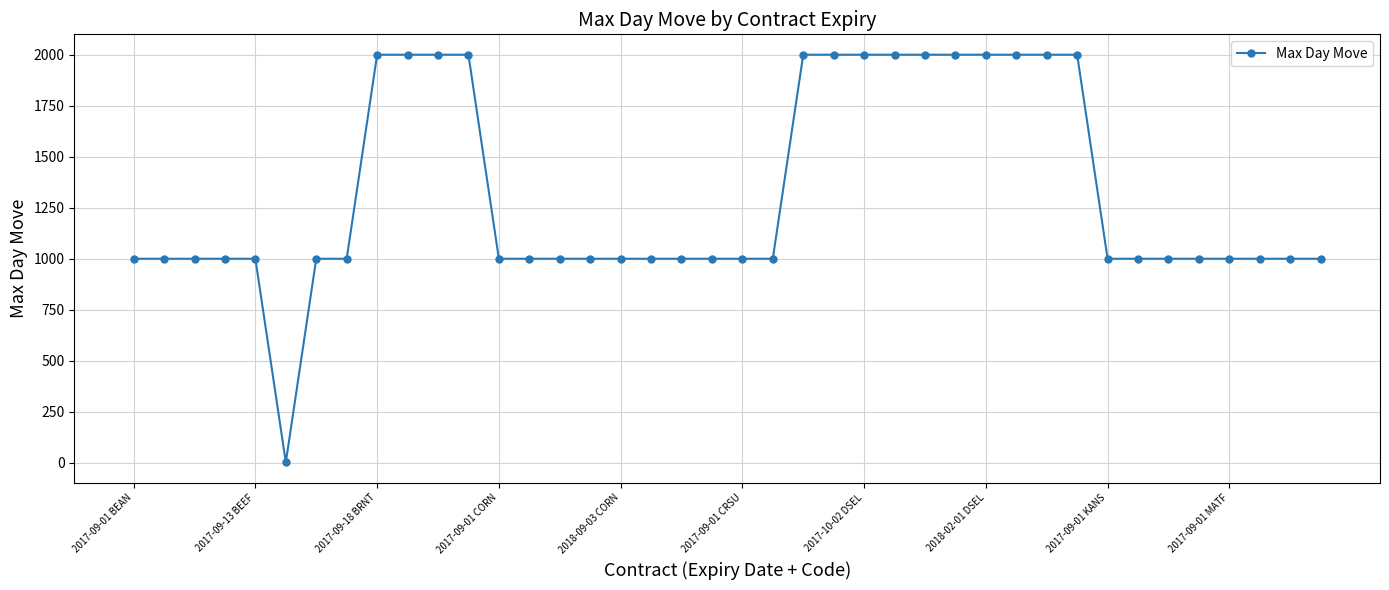

Reading right to left, list all the values displayed in this chart.

1000	1000	1000	1000	1000	1000	1000	1000	2000	2000	2000	2000	2000	2000	2000	2000	2000	2000	1000	1000	1000	1000	1000	1000	1000	1000	1000	1000	2000	2000	2000	2000	1000	1000	2	1000	1000	1000	1000	1000